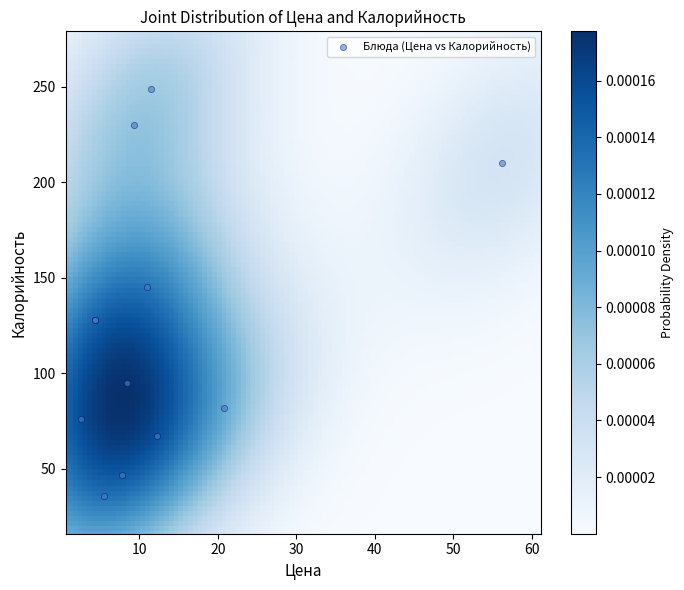

What Y value in the scatter plot is closest to 142?

145